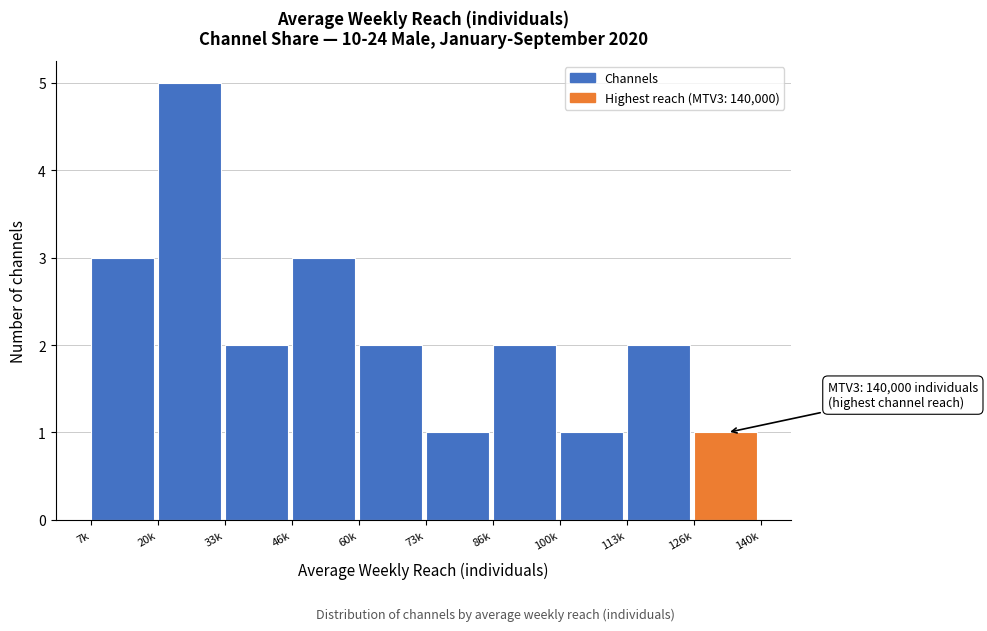

Reading left to right, what are all the values shown in this chart?

7k=3	20k=5	33k=2	46k=3	60k=2	73k=1	86k=2	100k=1	113k=2	126k=1